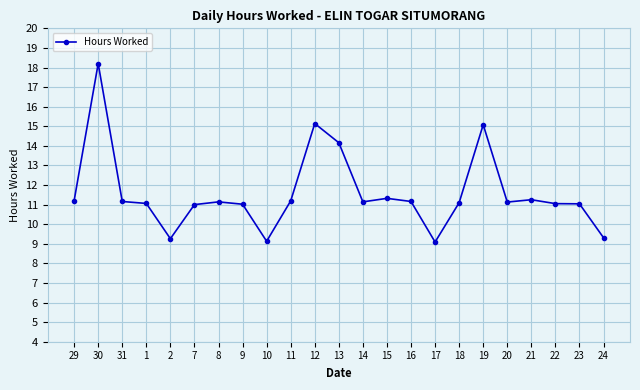

Where does the data first go above 11?

29